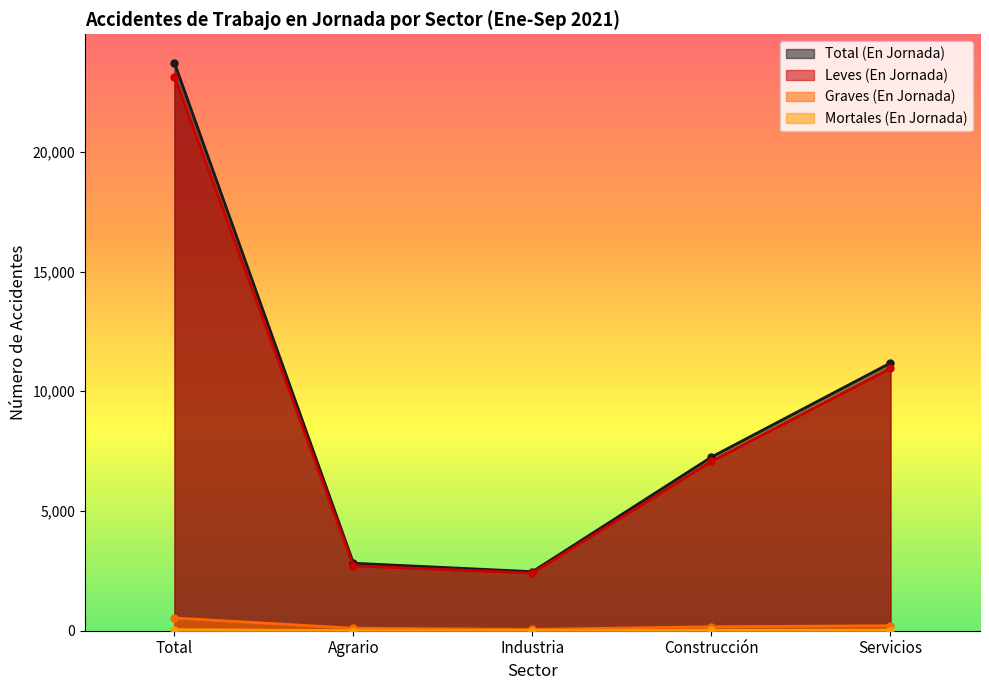

Where does the Graves (En Jornada) series first go above 165?

Total